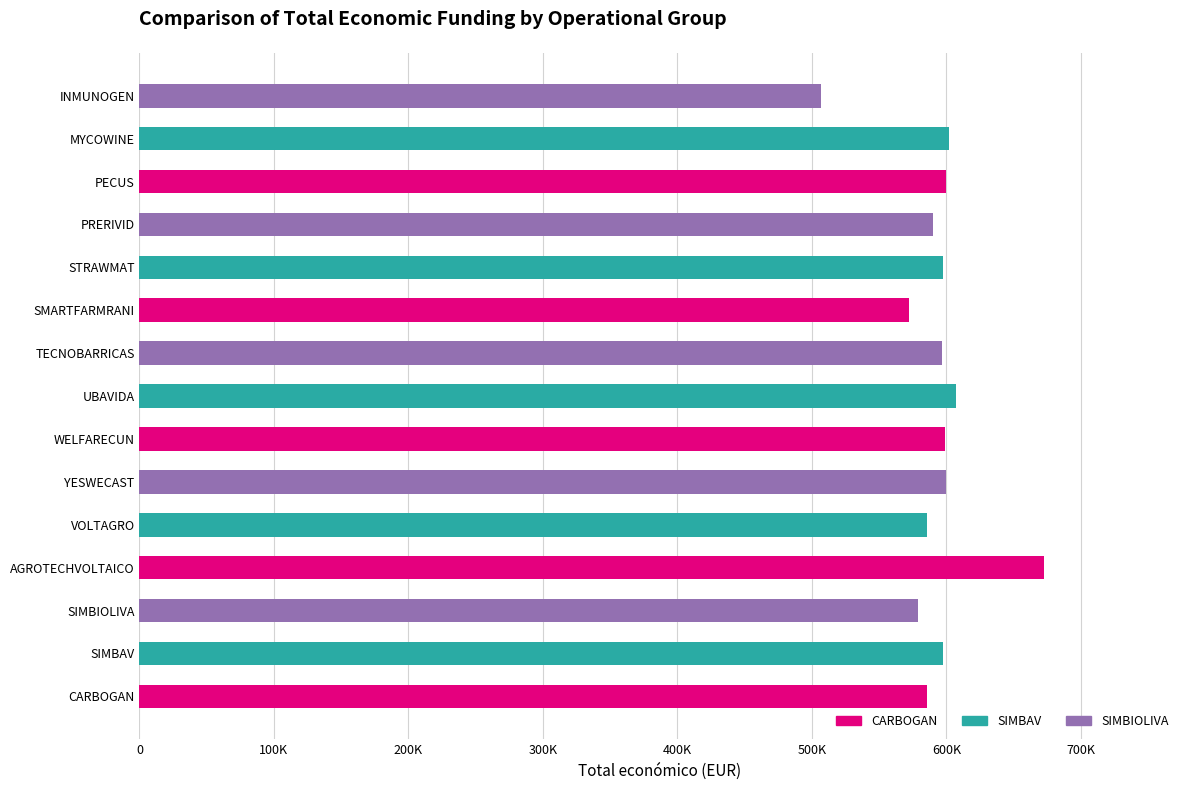

Does the chart contain any negative values?

No